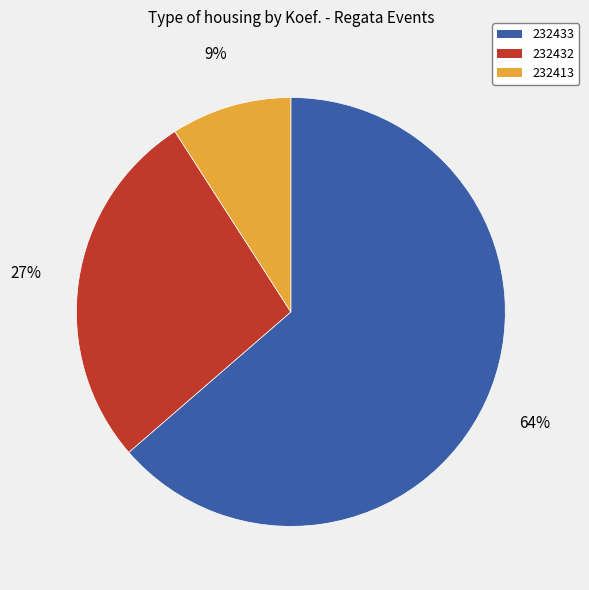

To the nearest percent, what portion does 232432 represent?

27%